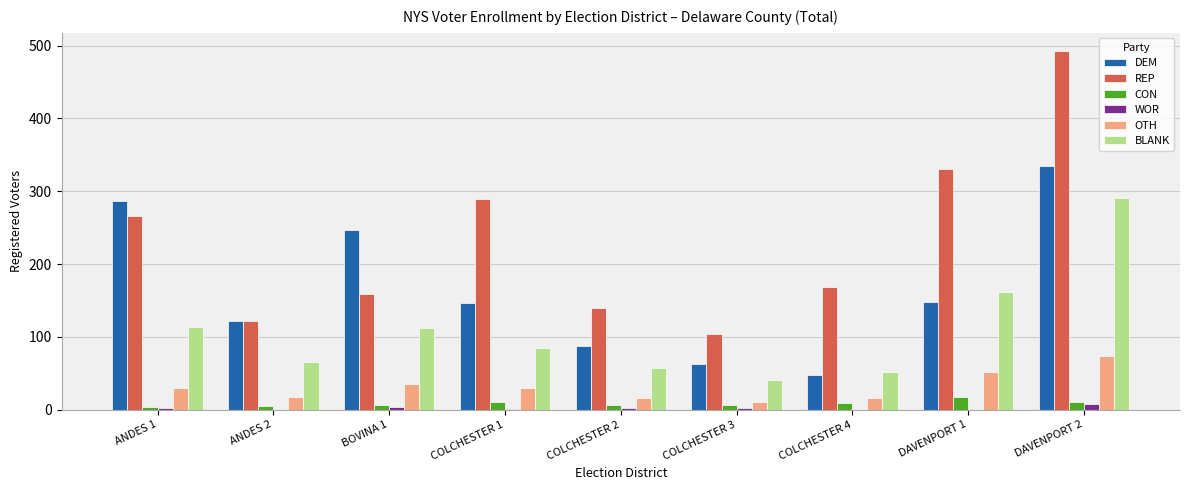

The WOR series shows 1 at COLCHESTER 1. True or false?

True